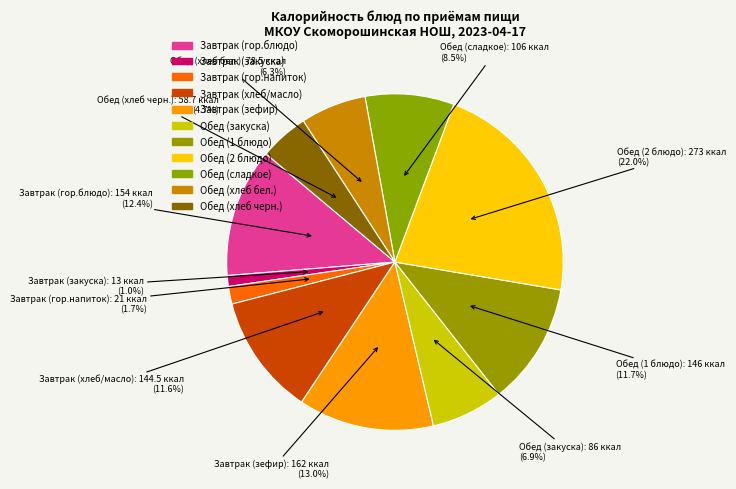

How many slices are in this pie chart?

11